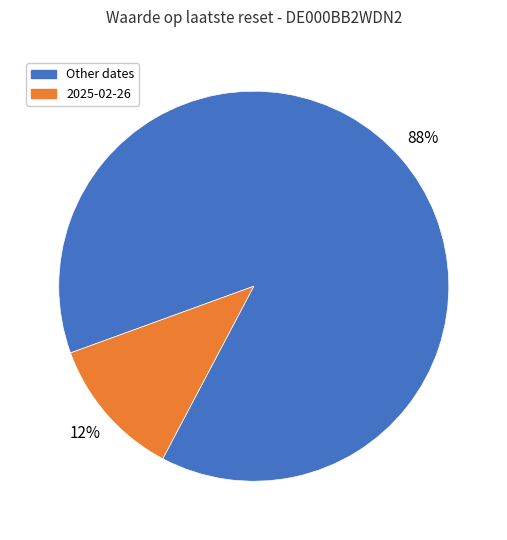

To the nearest percent, what is the average slice percentage?

50%